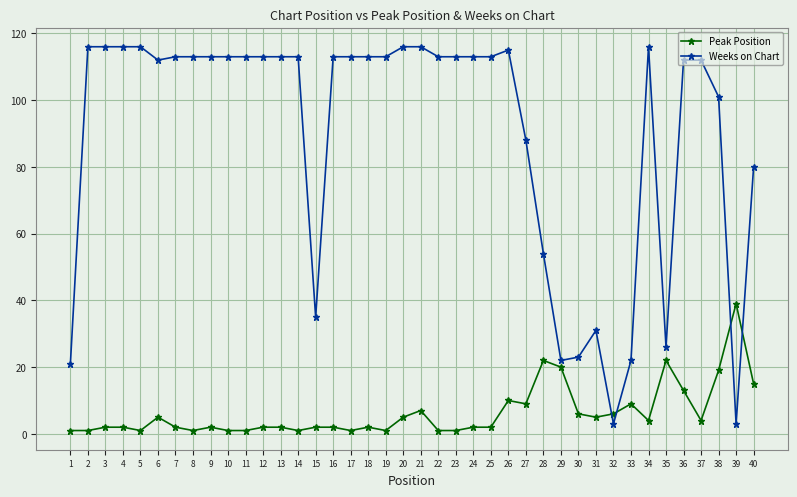

What is the difference between the second highest and second lowest values in the Weeks on Chart series?

113